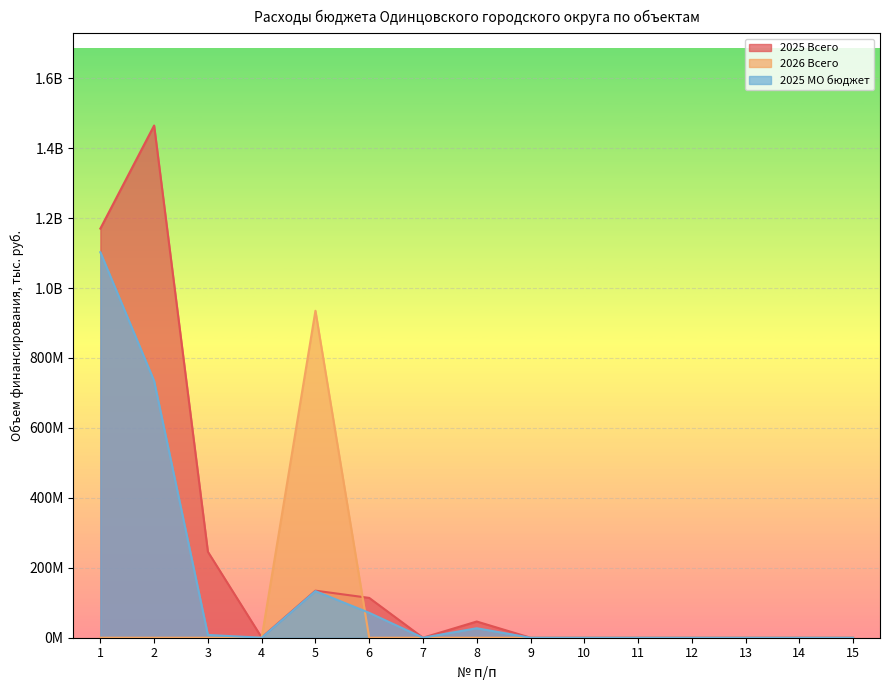

True or false: 2025 МО бюджет has a value of 0.0 at 11.

True